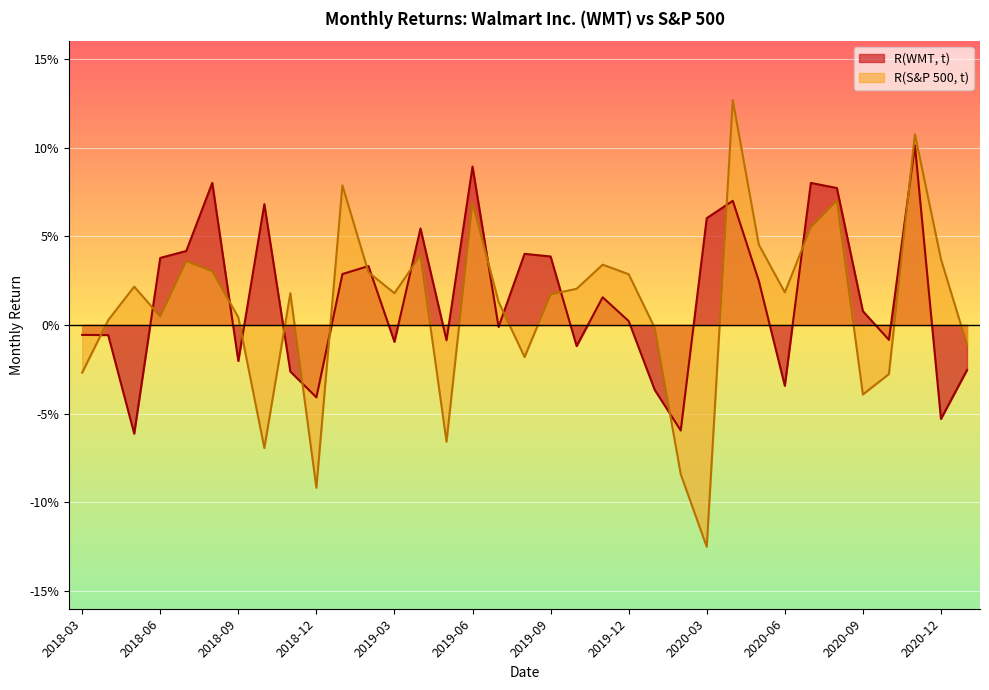

After their last crossing, which series has the higher values: R(S&P 500, t) or R(WMT, t)?

R(S&P 500, t)